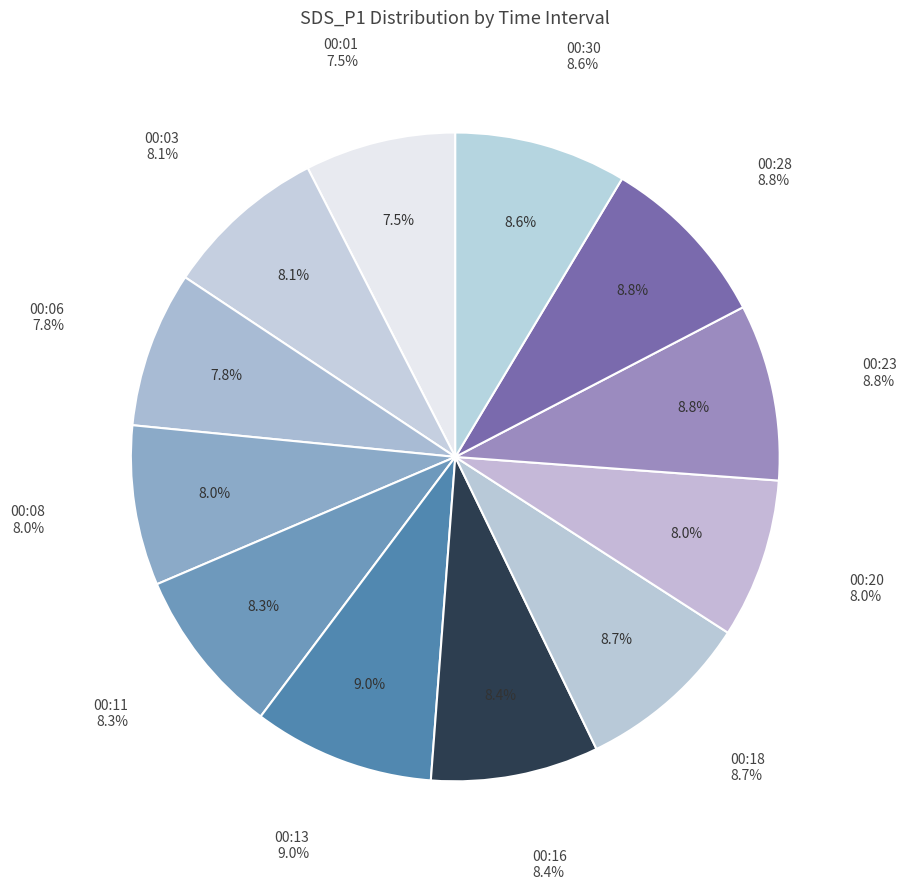

True or false: 00:30 accounts for 17% of the total.

False